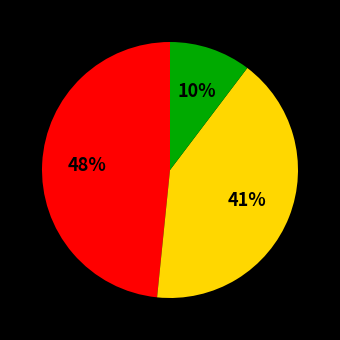

To the nearest percent, what is the difference between the largest and smallest slice percentages?

38%